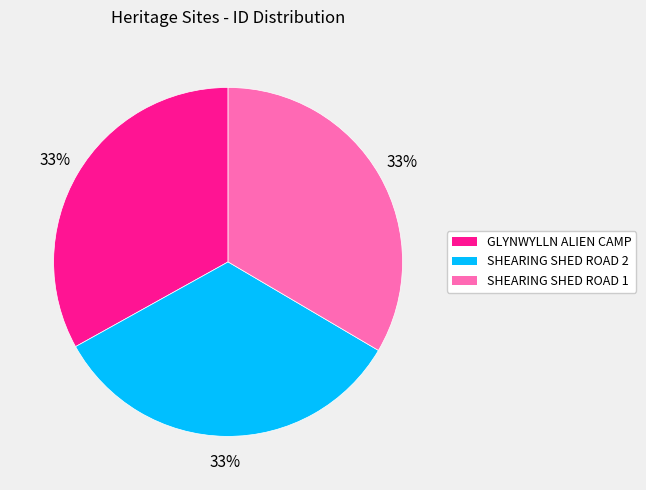

Count the number of slices in the pie.

3